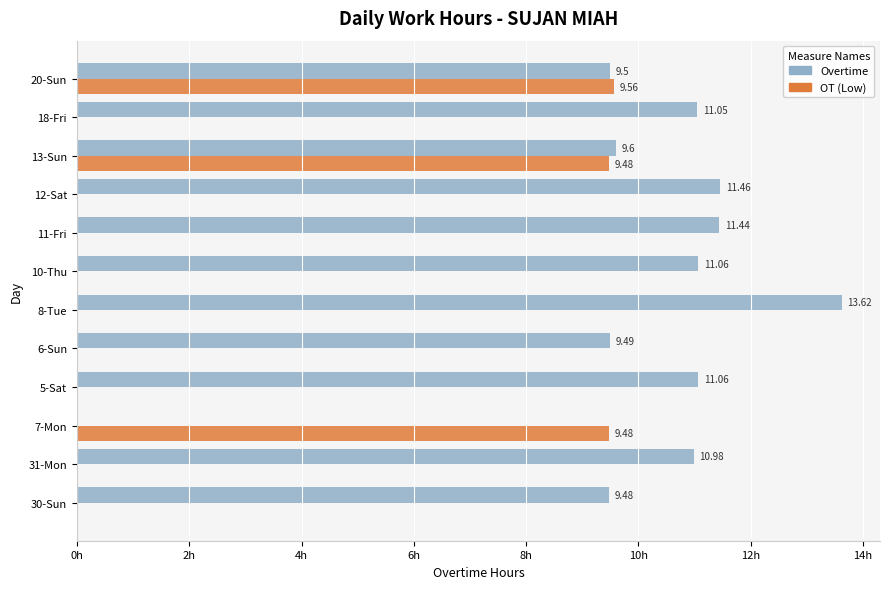

Which series changed the most between 30-Sun and 10-Thu?

Overtime